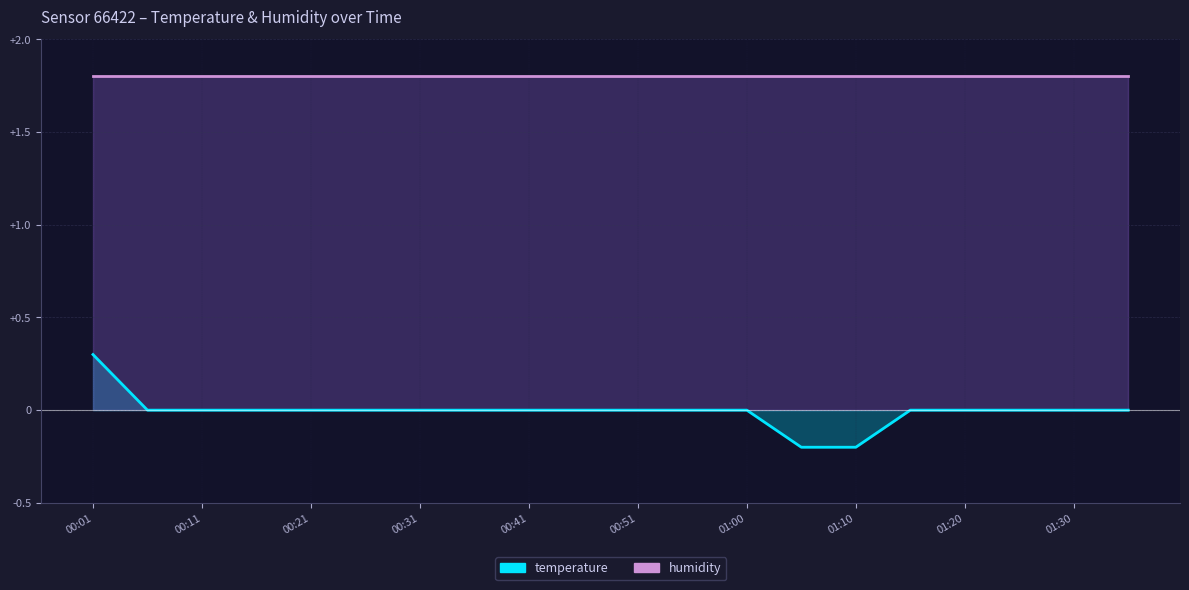

Rank the categories by value from lowest to highest.

01:05, 01:10, 00:06, 00:11, 00:16, 00:21, 00:26, 00:31, 00:36, 00:41, 00:46, 00:51, 00:56, 01:00, 01:15, 01:20, 01:25, 01:30, 01:37, 00:01